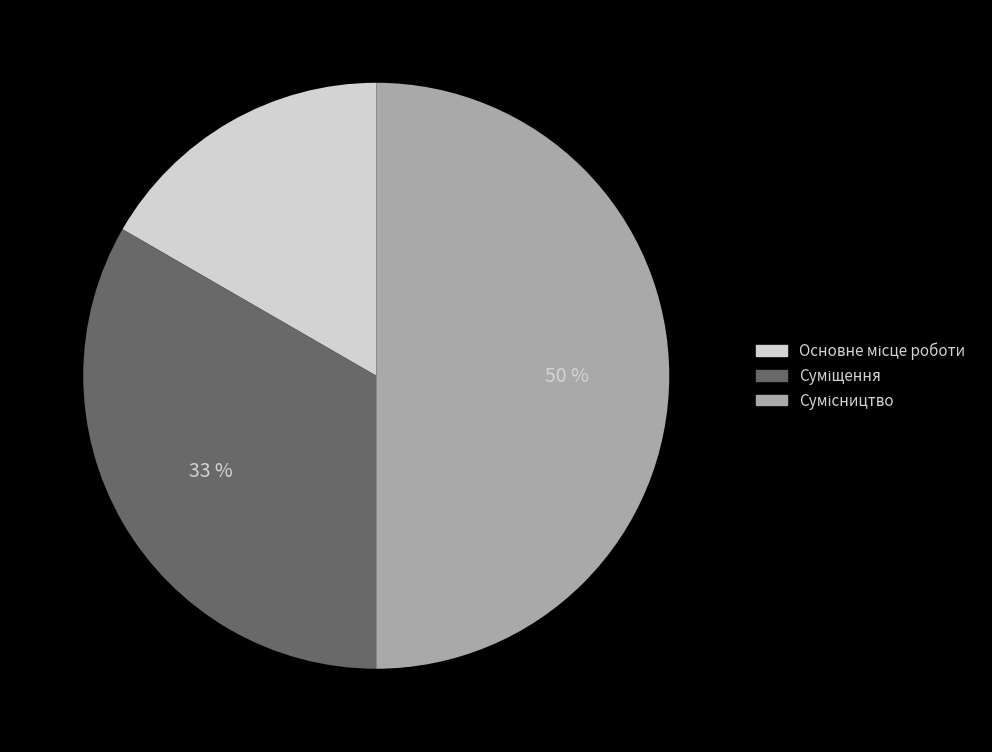

How many segments does this pie chart have?

3